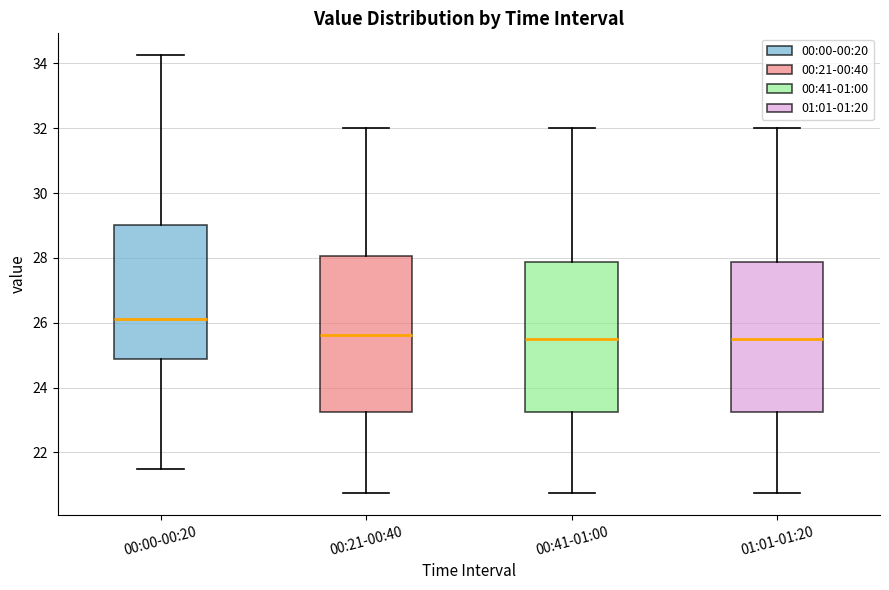

Which box has the highest median line?

00:00-00:20